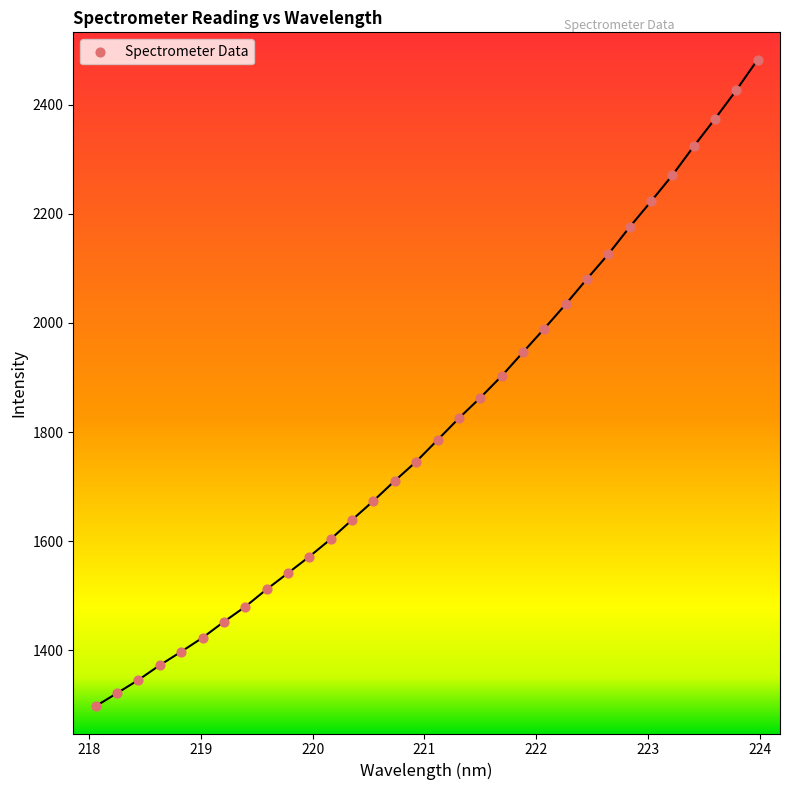

What is the range of X values (max minus min)?

5.9